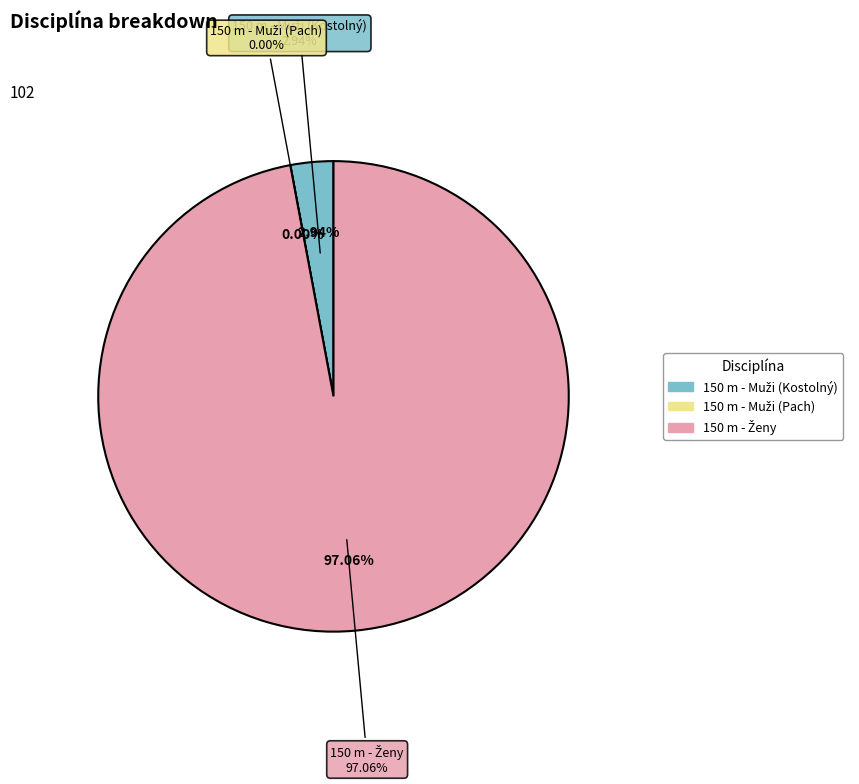

Combined, do 150 m - Muži (Kostolný) and 150 m - Ženy account for over 50%?

Yes